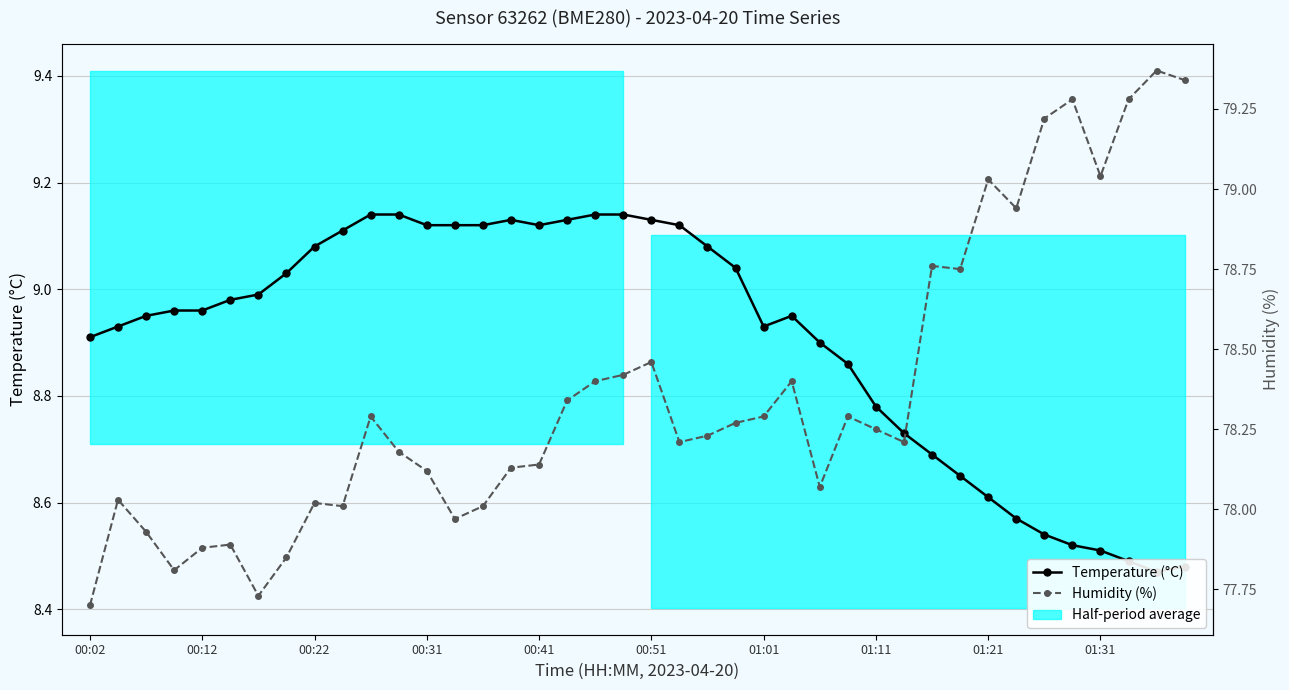

True or false: Temperature (°C) has more than 1 interior local peaks.

True